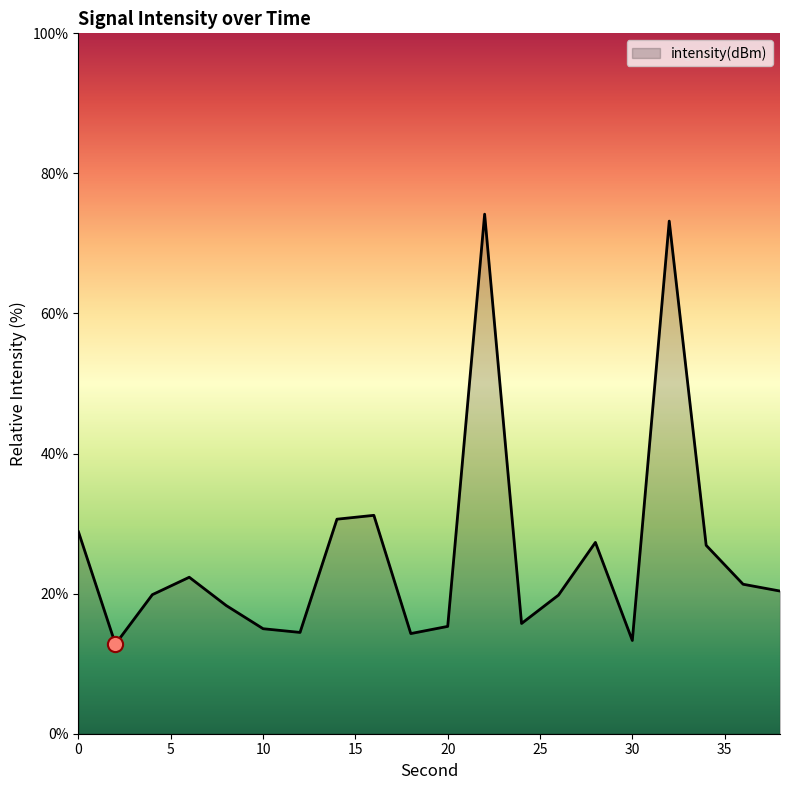

What is the greatest value displayed?

74.2